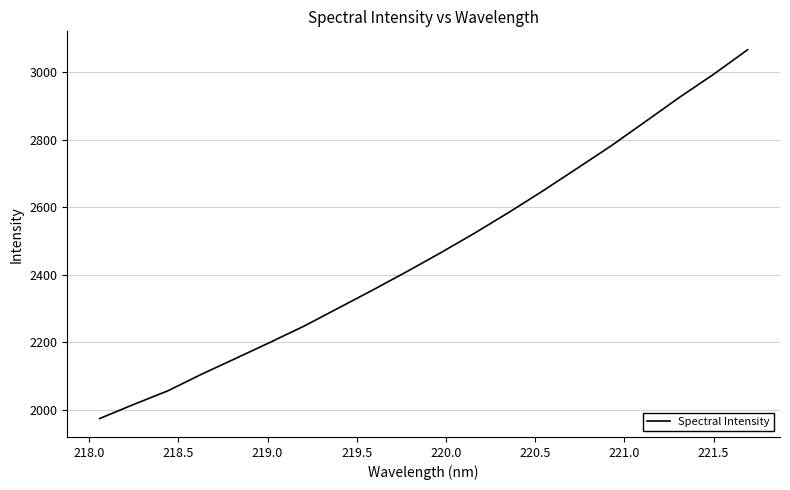

What is the difference between the maximum and minimum values?

1092.6